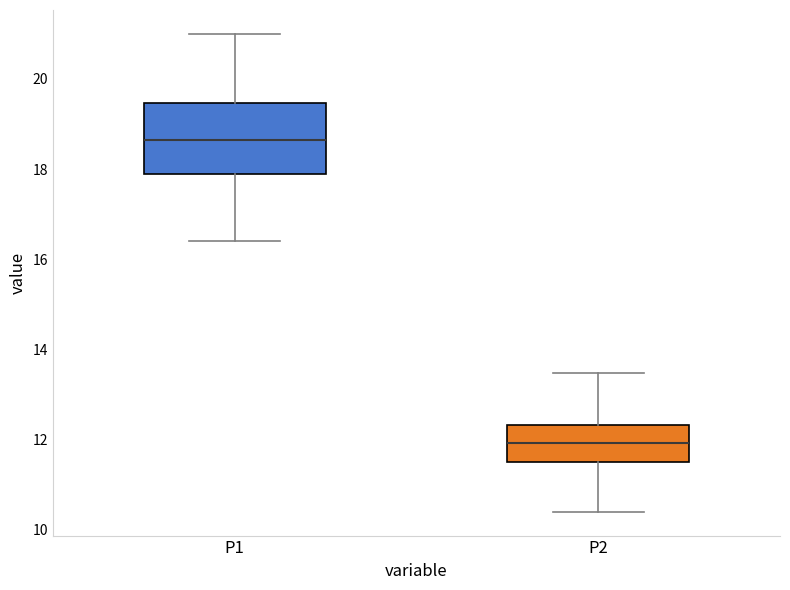

Where does the lower whisker of the box for P1 end on the y-axis? The values are not printed on the chart, so give them approximately, as read against the axis.

16.4